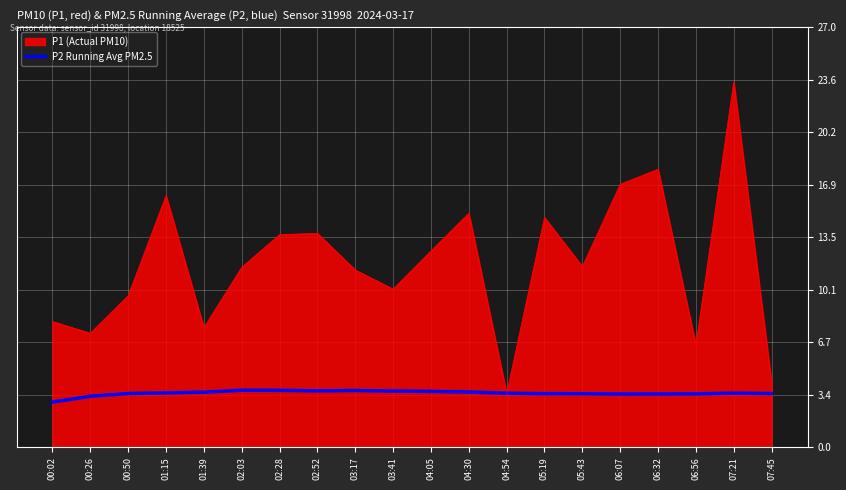

True or false: P2 Running Avg PM2.5 has a value of 1.3 at 03:41.

False